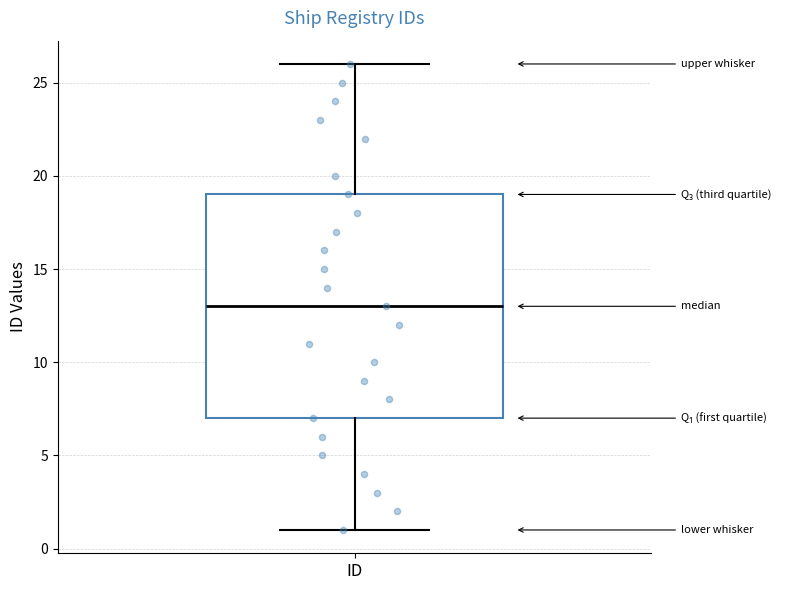

Read this box plot against the y-axis: the position of the median line, the range covered by the box, and the ends of both whiskers. The values are not printed on the chart, so give them approximately, as read against the axis.

median 13, box 7 to 19, whiskers 1 to 26